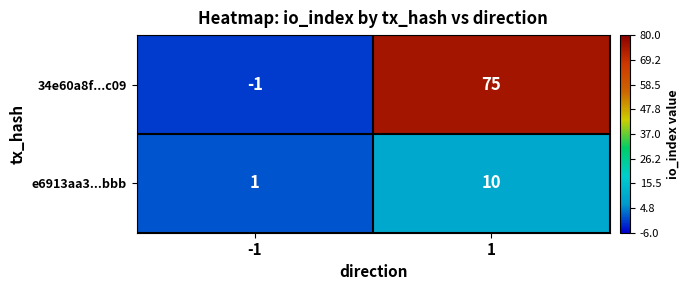

List the series in order of their overall mean, lowest first.

e6913aa3...bbb, 34e60a8f...c09